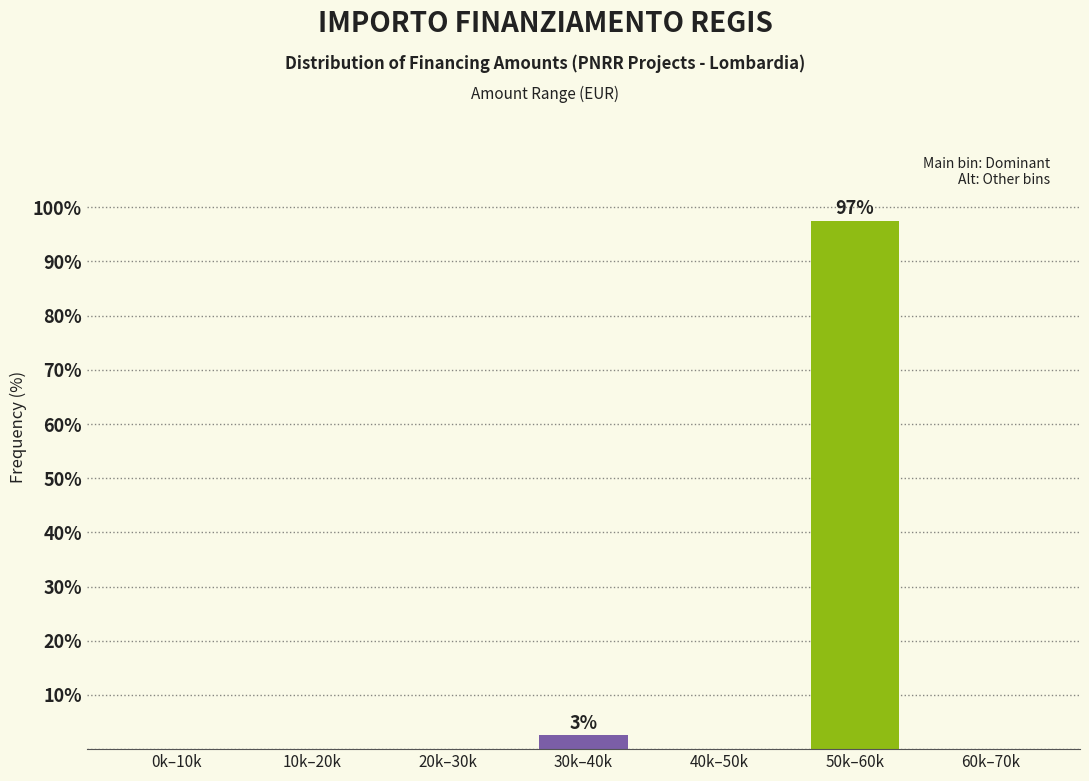

Reading left to right, what are all the values shown in this chart?

0k–10k=0.0	10k–20k=0.0	20k–30k=0.0	30k–40k=2.6	40k–50k=0.0	50k–60k=97.4	60k–70k=0.0